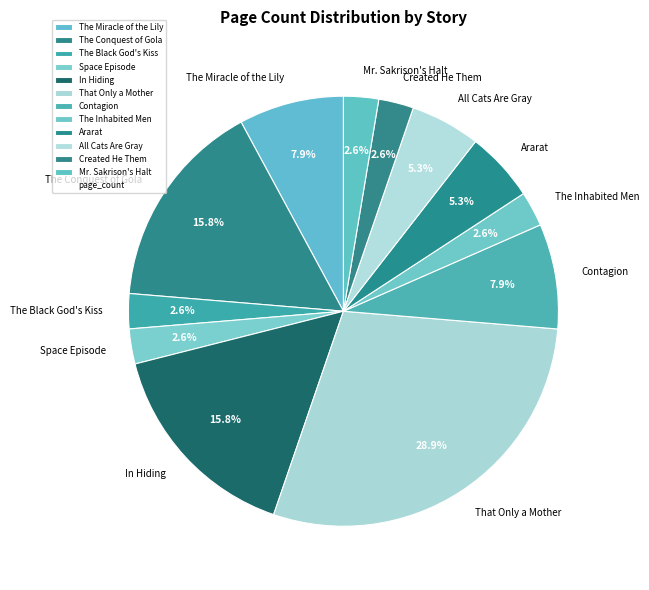

Approximately how many times larger is the value at The Black God's Kiss compared to Contagion?

0.3